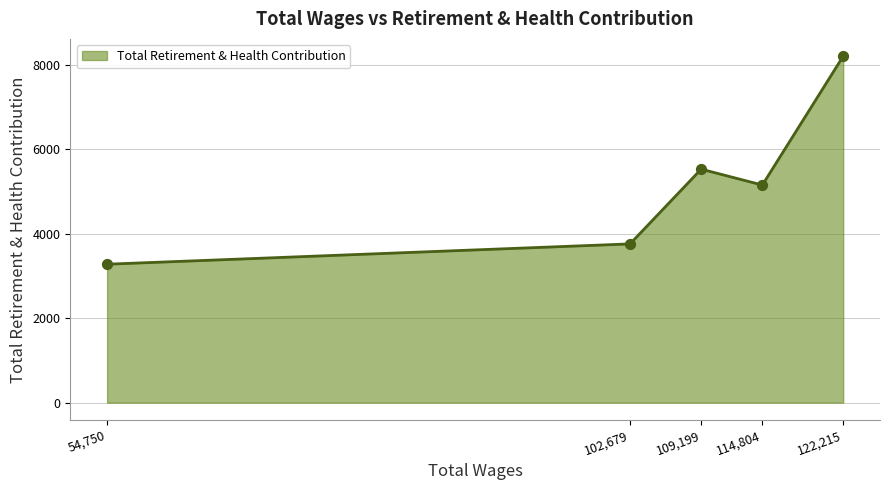

What is the ratio of the value at 122,215 to the value at 114,804?

1.6